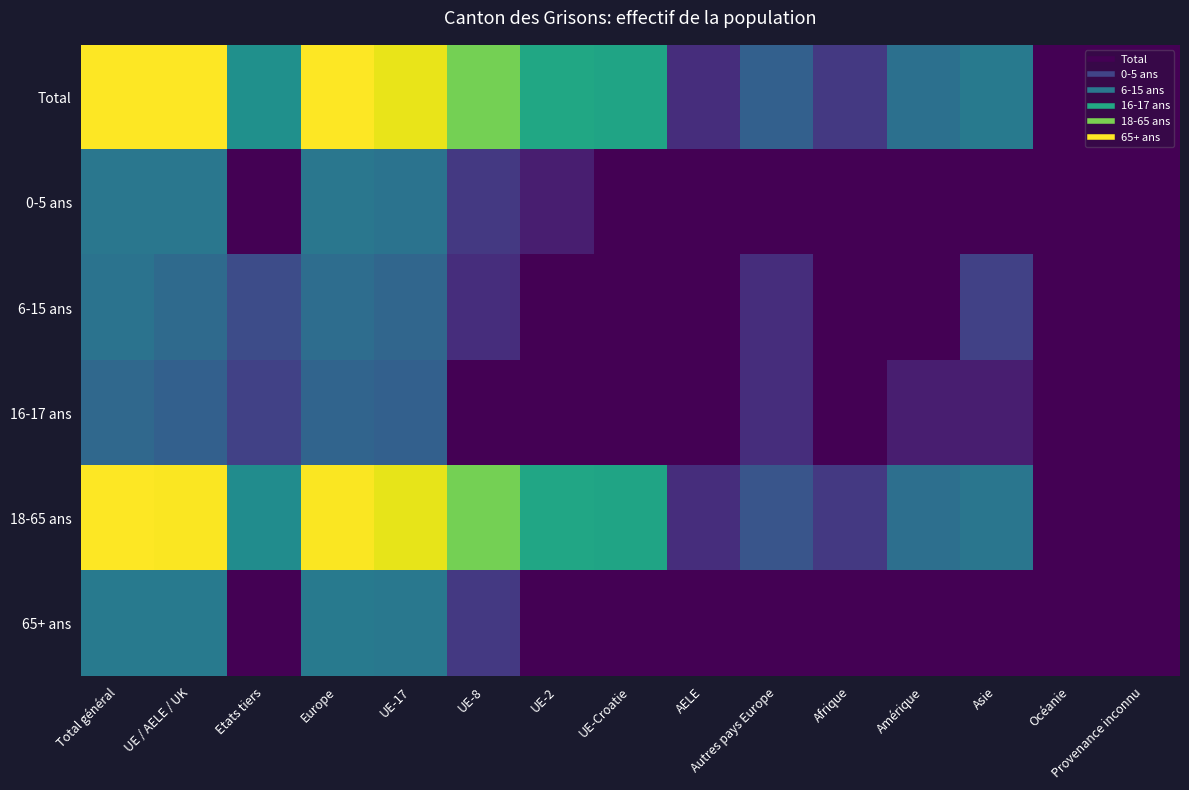

Between Asie and Etats tiers, which is larger?

Etats tiers